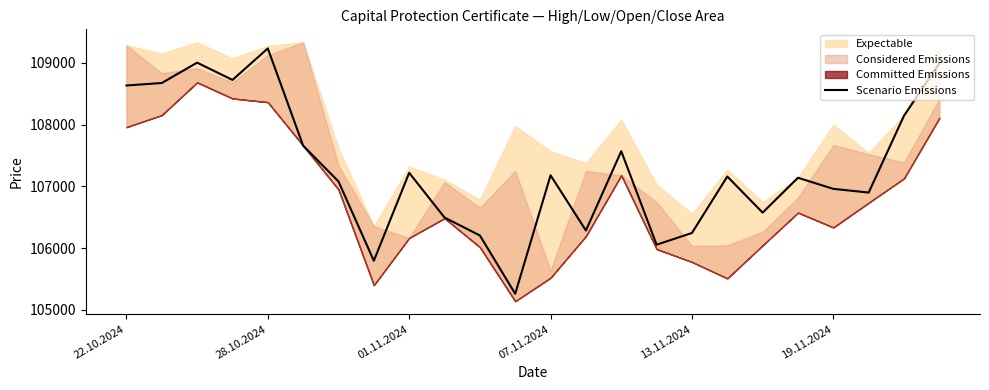

True or false: Scenario Emissions has a value of 107180 at 07.11.2024.

True